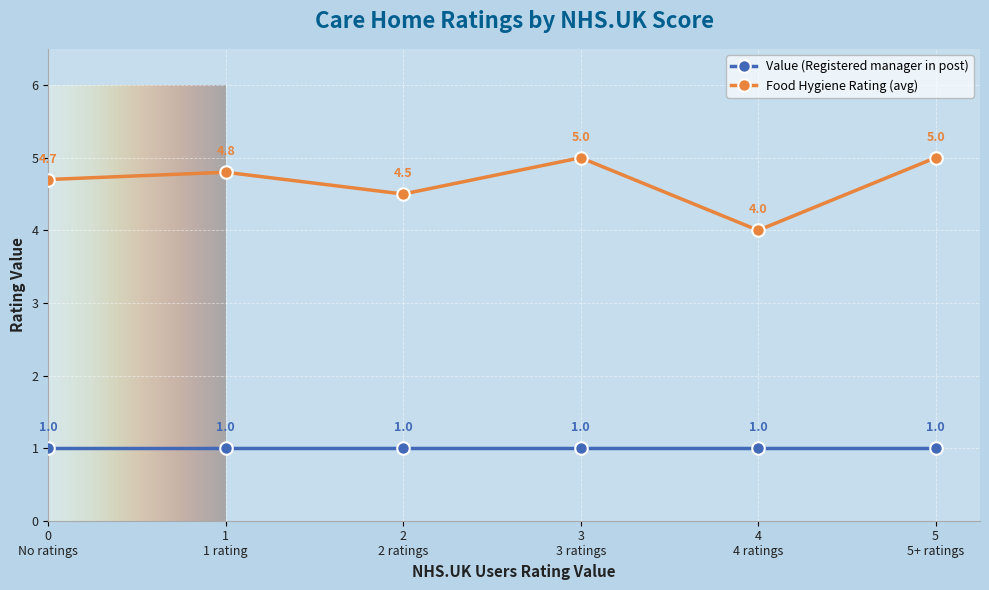

True or false: Food Hygiene Rating (avg) has more than 0 points higher than both neighbors.

True